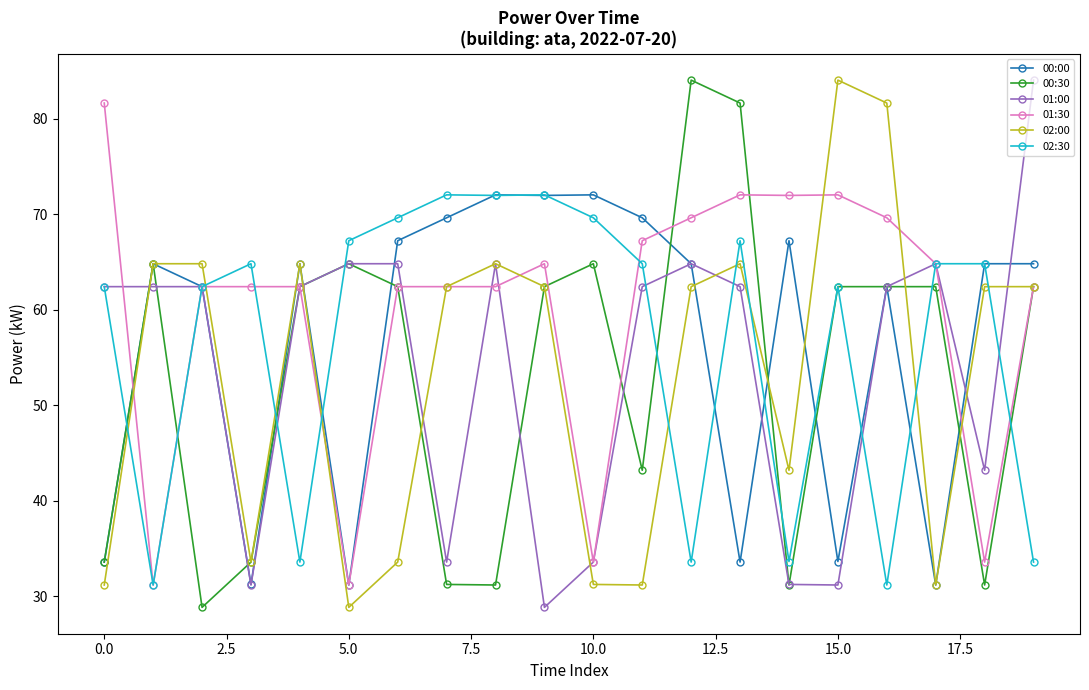

Reading right to left, list all the values displayed in this chart.

00:00: 64.8	64.8	31.2	62.4	33.6	67.2	33.6	64.8	69.6	72.0	72.0	72.0	69.6	67.2	31.2	64.8	31.2	62.4	64.8	33.6
00:30: 62.4	31.2	62.4	62.4	62.4	31.2	81.6	84.0	43.2	64.8	62.4	31.2	31.2	62.4	64.8	62.4	33.6	28.8	64.8	33.6
01:00: 84.0	43.2	64.8	62.4	31.2	31.2	62.4	64.8	62.4	33.6	28.8	64.8	33.6	64.8	64.8	62.4	31.2	62.4	62.4	62.4
01:30: 62.4	33.6	64.8	69.6	72.0	72.0	72.0	69.6	67.2	33.6	64.8	62.4	62.4	62.4	31.2	62.4	62.4	62.4	31.2	81.6
02:00: 62.4	62.4	31.2	81.6	84.0	43.2	64.8	62.4	31.2	31.2	62.4	64.8	62.4	33.6	28.8	64.8	33.6	64.8	64.8	31.2
02:30: 33.6	64.8	64.8	31.2	62.4	33.6	67.2	33.6	64.8	69.6	72.0	72.0	72.0	69.6	67.2	33.6	64.8	62.4	31.2	62.4